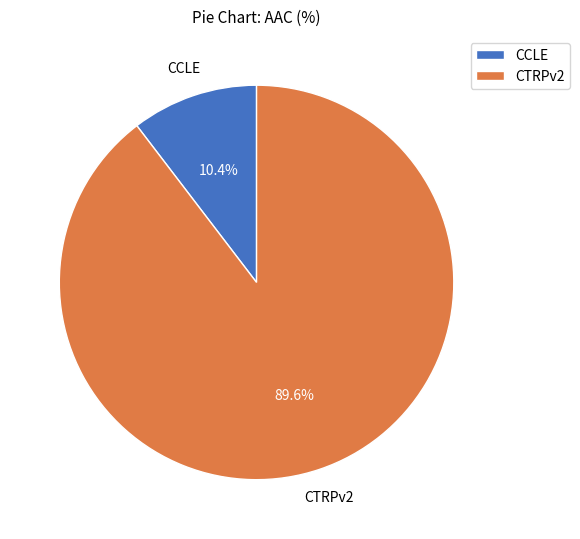

Is there any slice that represents more than half of the pie?

Yes